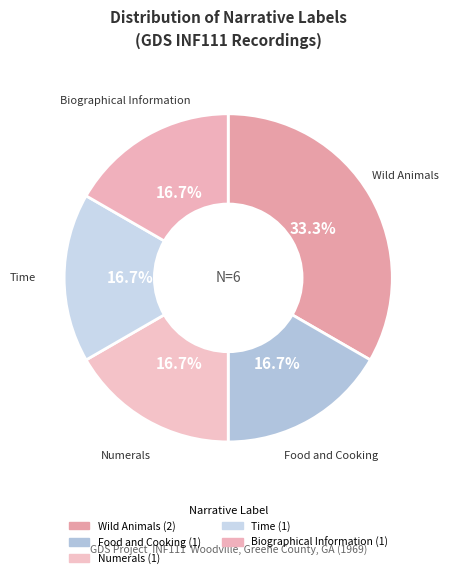

How many slices are in this pie chart?

5